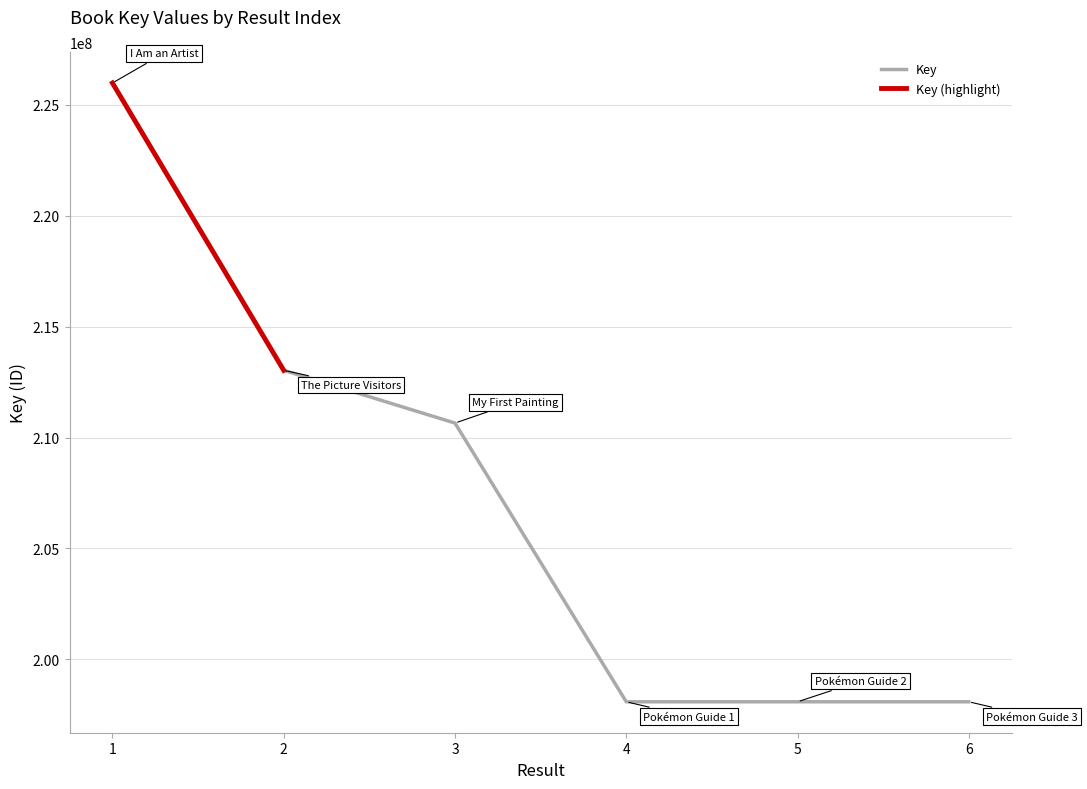

What is the value of the 3rd point from the left?

210655124